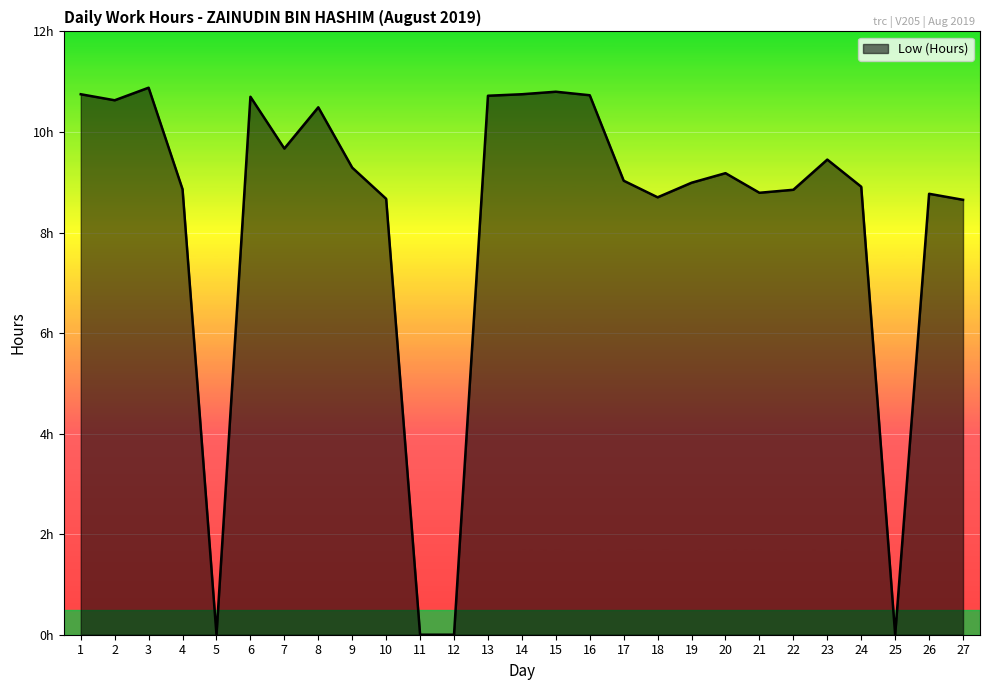

Reading left to right, extract all data points from this chart.

1=10.8	2=10.6	3=10.9	4=8.9	5=0.0	6=10.7	7=9.7	8=10.5	9=9.3	10=8.7	11=0.0	12=0.0	13=10.7	14=10.8	15=10.8	16=10.7	17=9.0	18=8.7	19=9.0	20=9.2	21=8.8	22=8.8	23=9.4	24=8.9	25=0.0	26=8.8	27=8.7